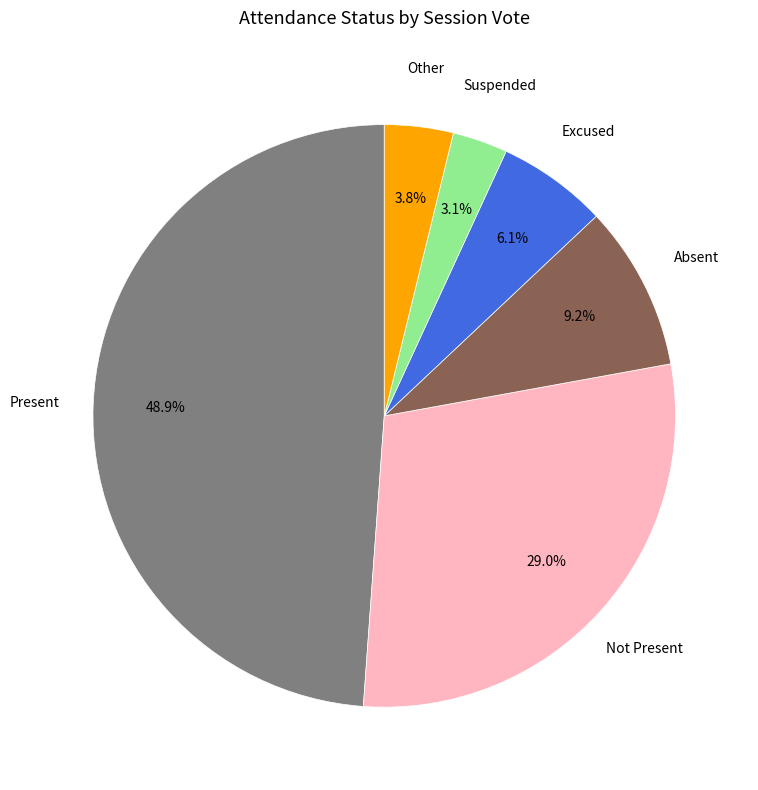

To the nearest percent, what is the difference between the largest and smallest slice percentages?

46%